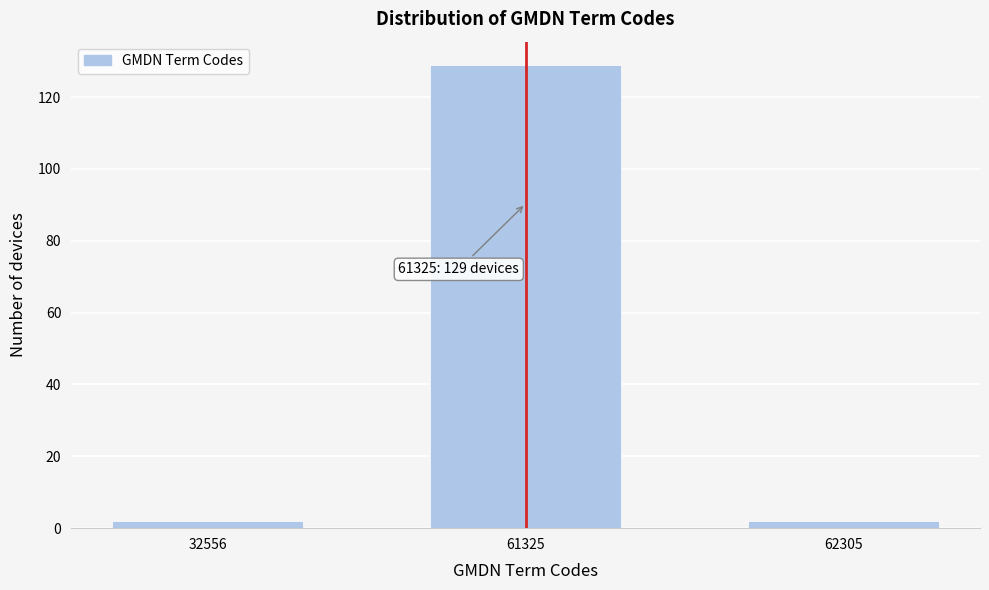

Reading left to right, transcribe all the data shown in this chart.

32556=2	61325=129	62305=2